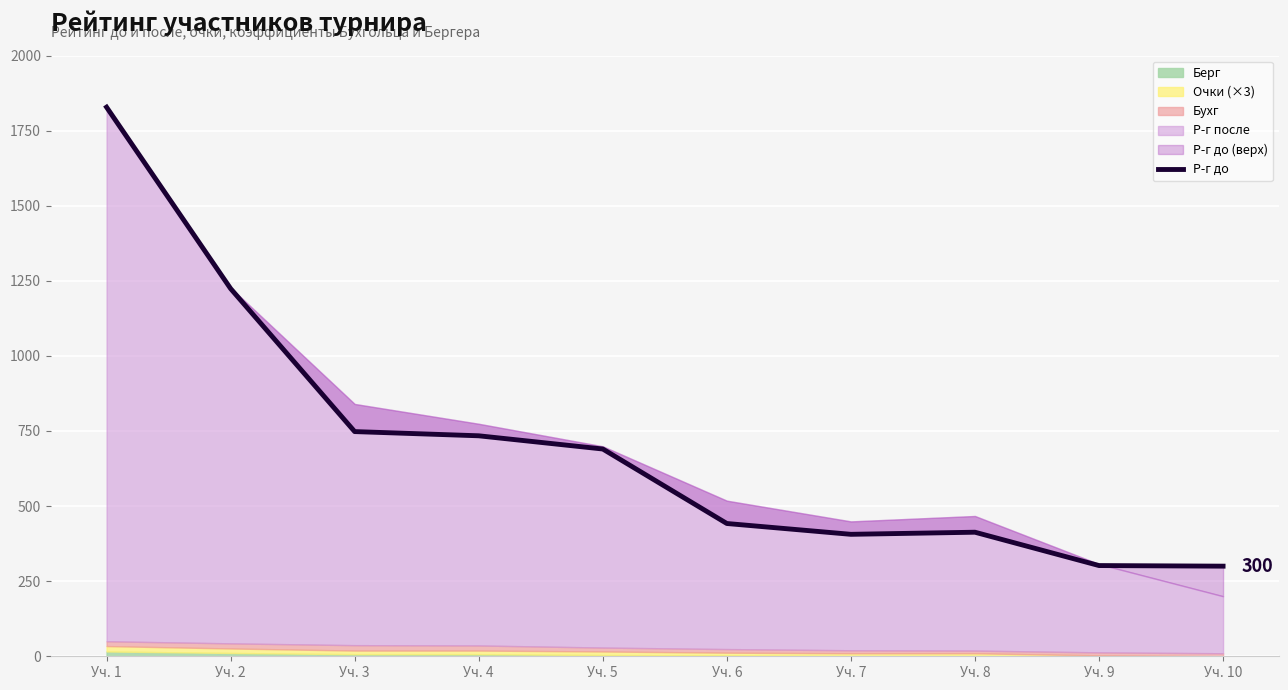

What is the smallest value displayed?

300